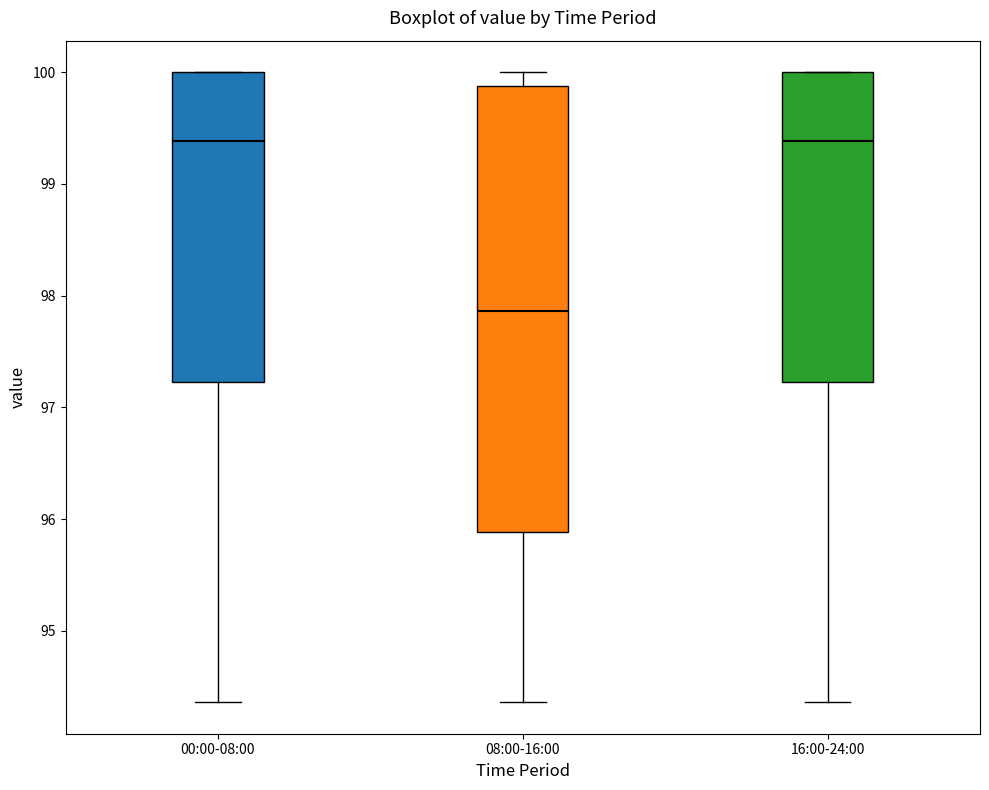

Where is the lower edge of the box for 16:00-24:00 on the y-axis? The values are not printed on the chart, so give them approximately, as read against the axis.

97.2